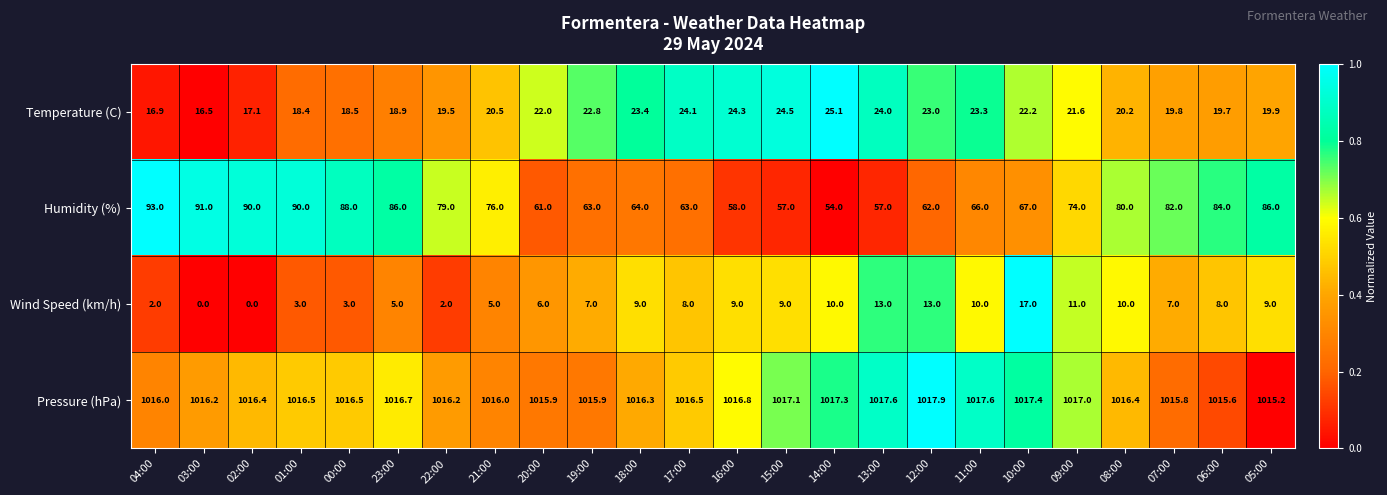

What is the sum of all Pressure (hPa) values?

24396.8